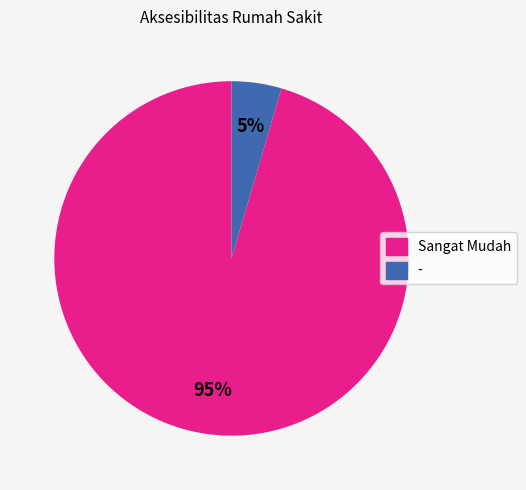

To the nearest percent, what is the average slice percentage?

50%